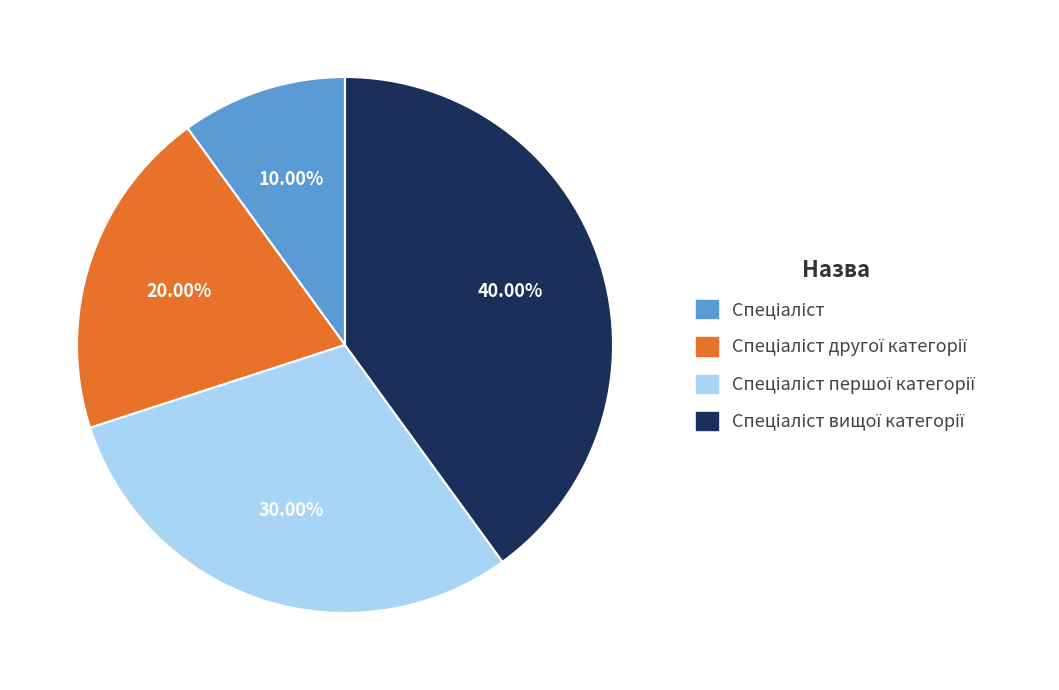

Does any single category account for the majority?

No